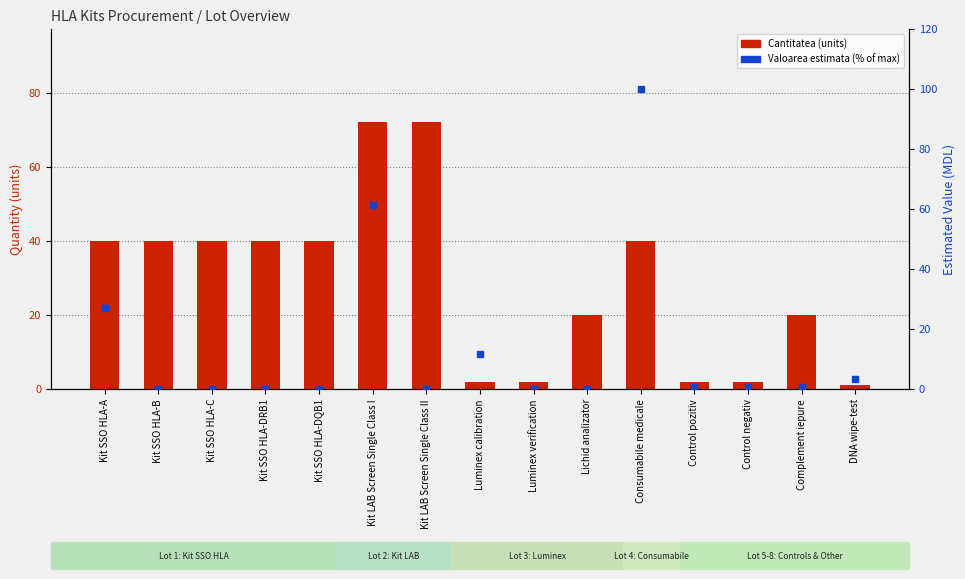

What are all the series names shown in the legend?

Cantitatea (units), Valoarea estimata (%)